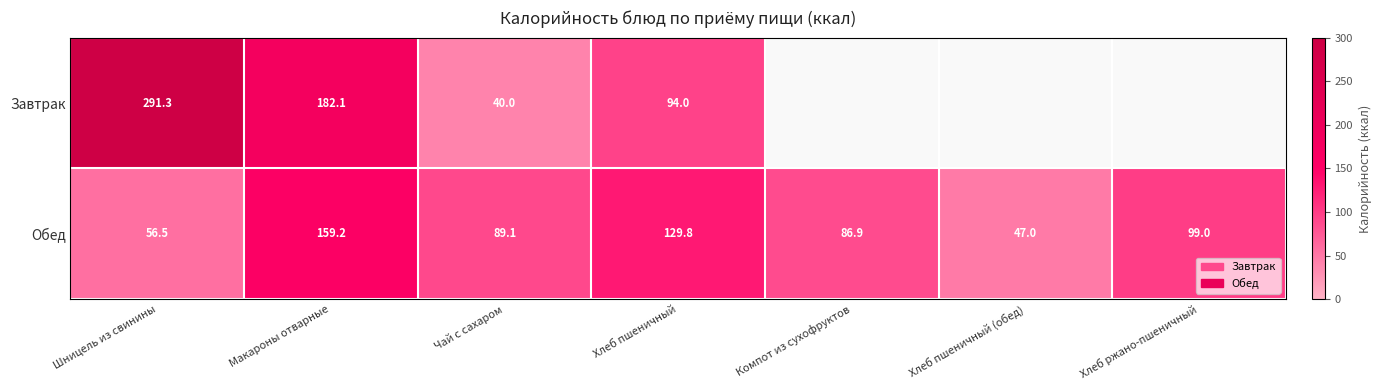

At which label does Обед reach its minimum?

Хлеб пшеничный (обед)